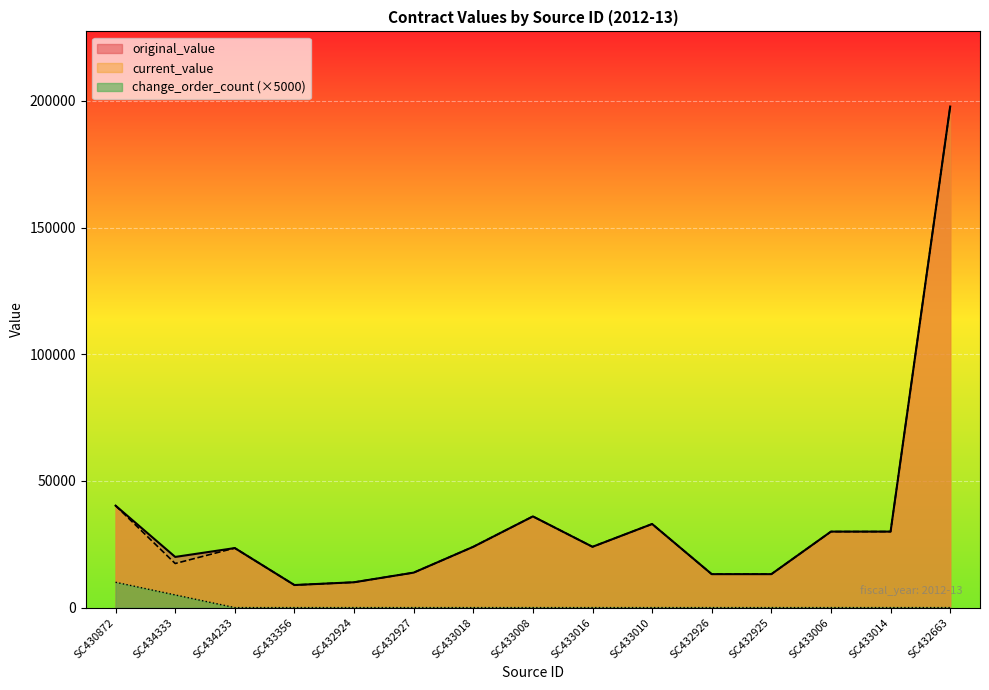

True or false: current_value has more than 2 points higher than both neighbors.

True